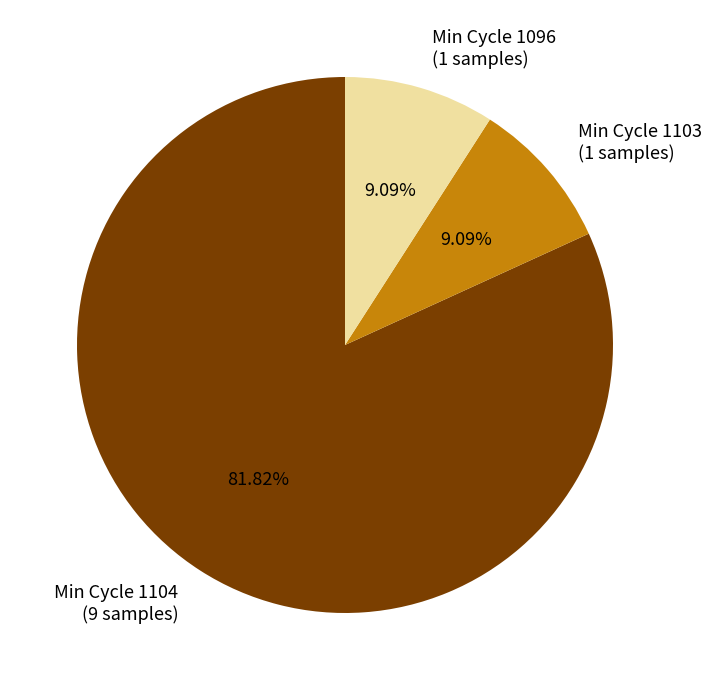

Is the sum of Min Cycle 1104 (9 samples) and Min Cycle 1096 (1 samples) greater than half?

Yes